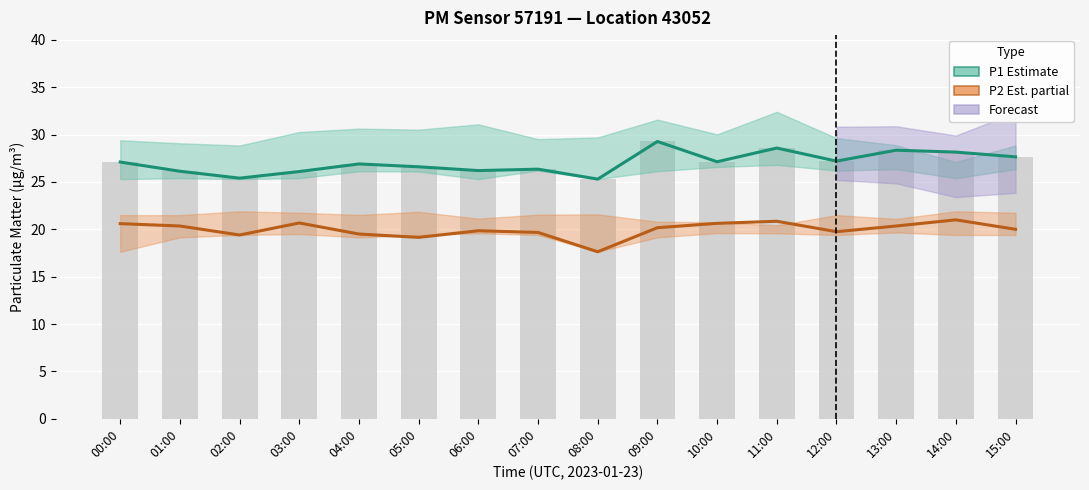

What is the sum of all P2 (PM2.5) Estimate values?

319.6